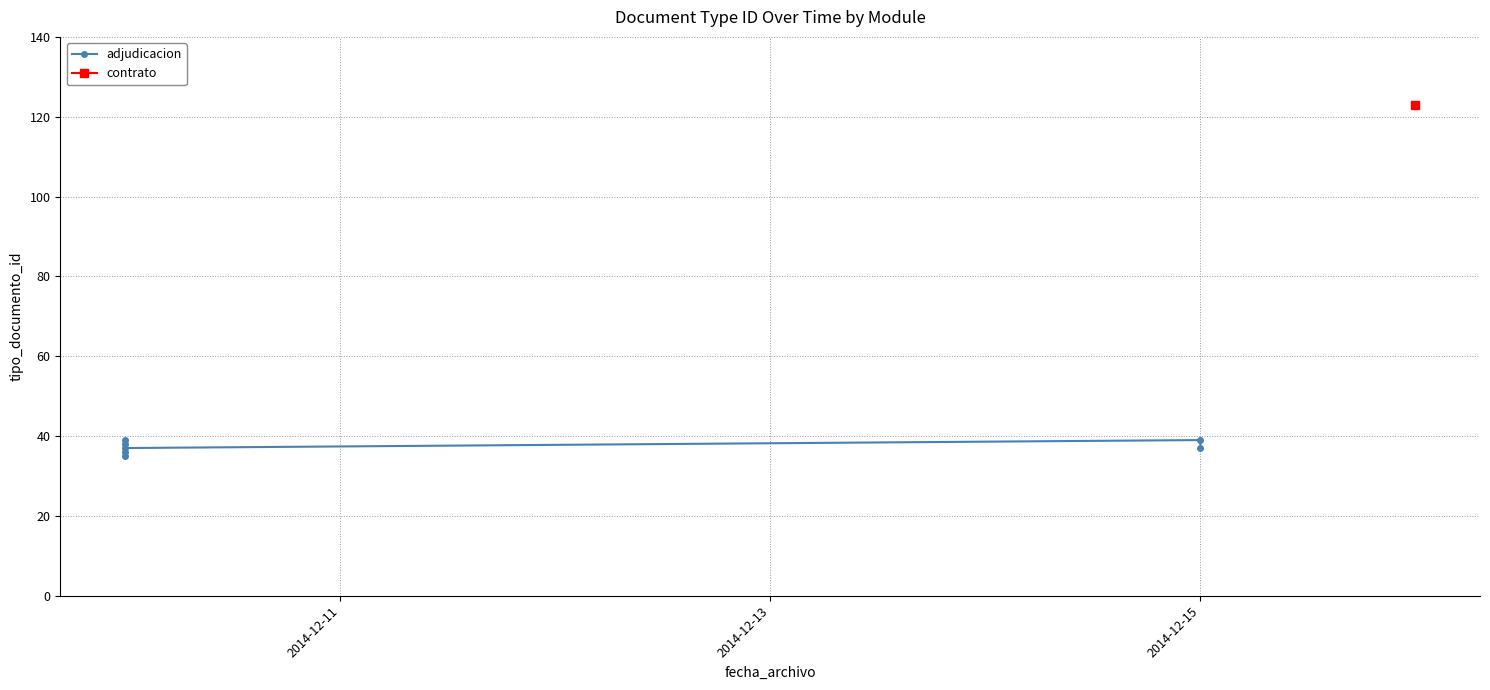

Count the number of values greater than 37.

3